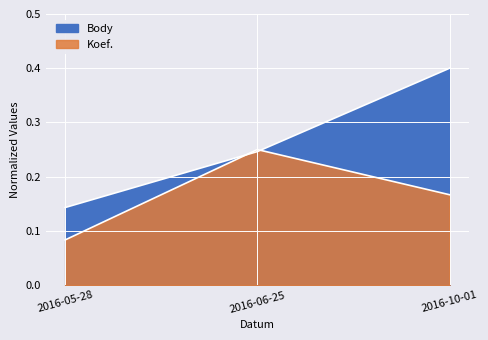

How many Body values are between 0 and 1?

3